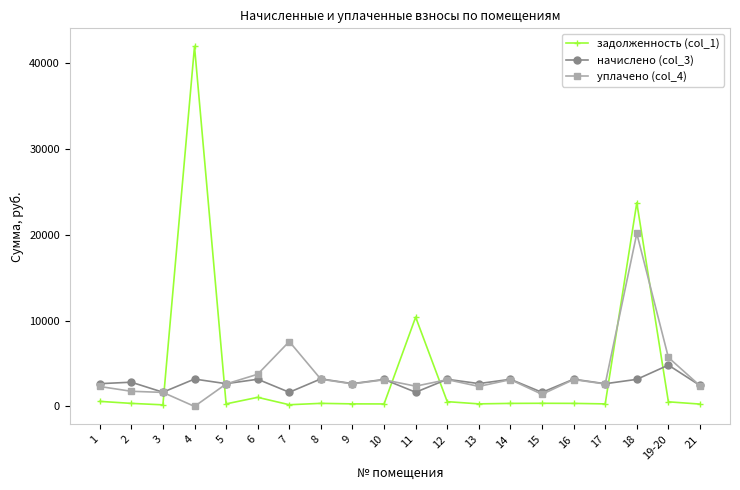

True or false: уплачено (col_4) has more than 2 interior local peaks.

True